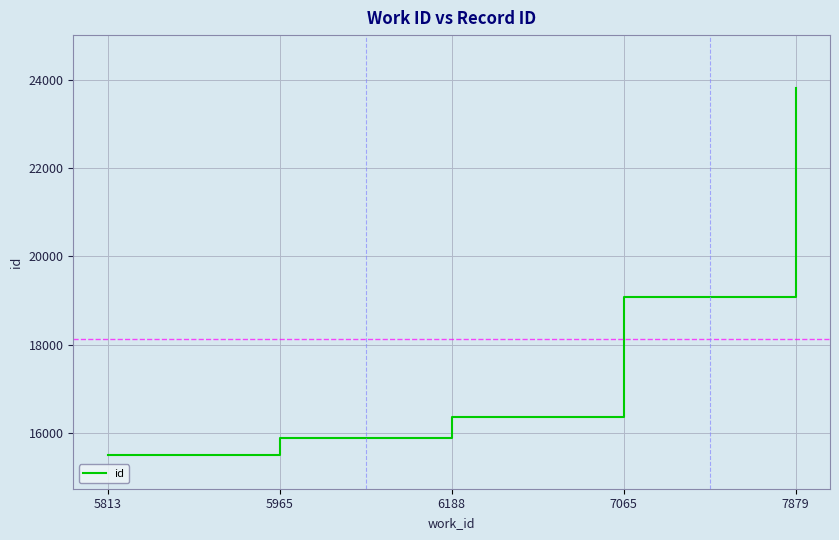

Where is the data nearest to the value 19667?

7065